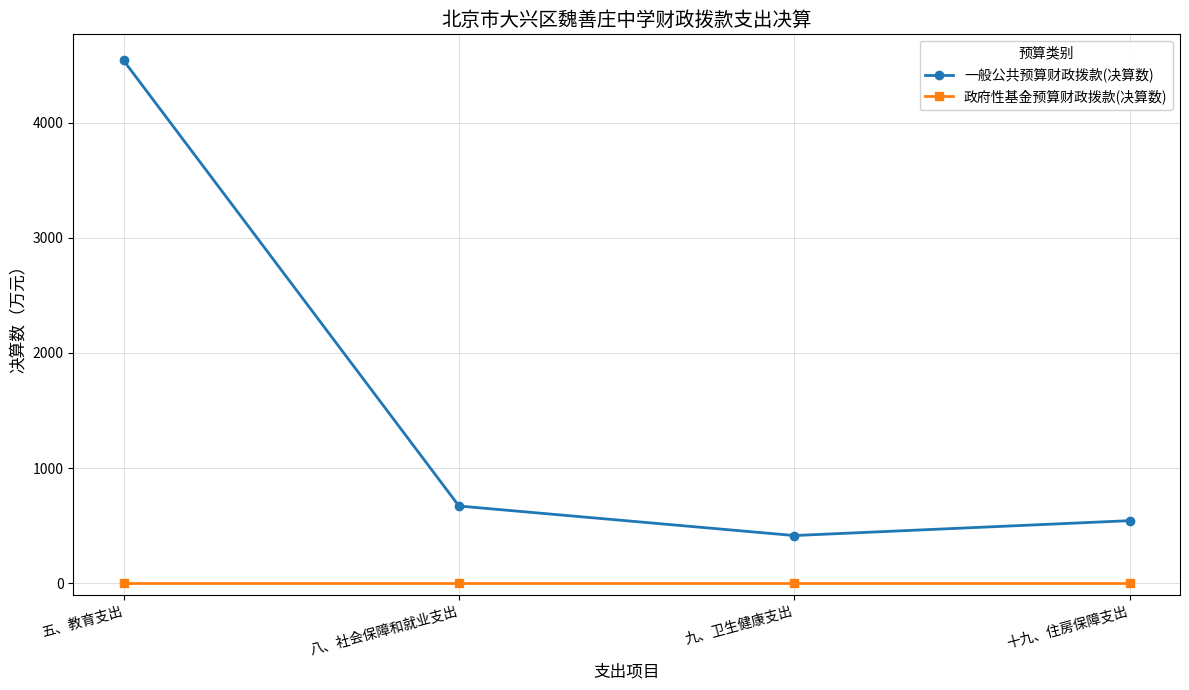

What value does the 一般公共预算财政拨款(决算数) series have at 八、社会保障和就业支出?

670.4